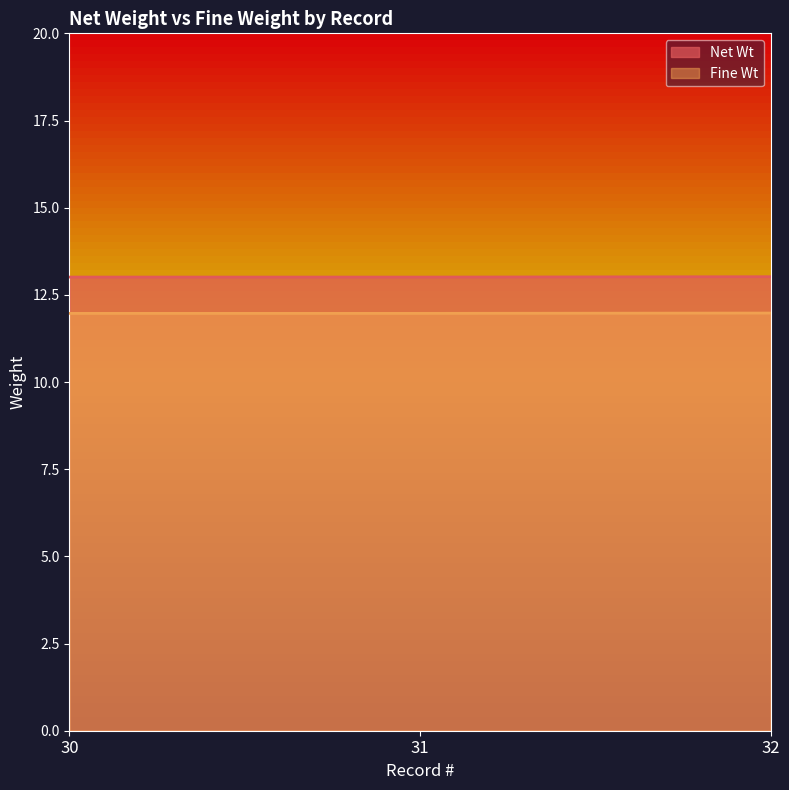

What is the average value of the Fine Wt series?

12.0